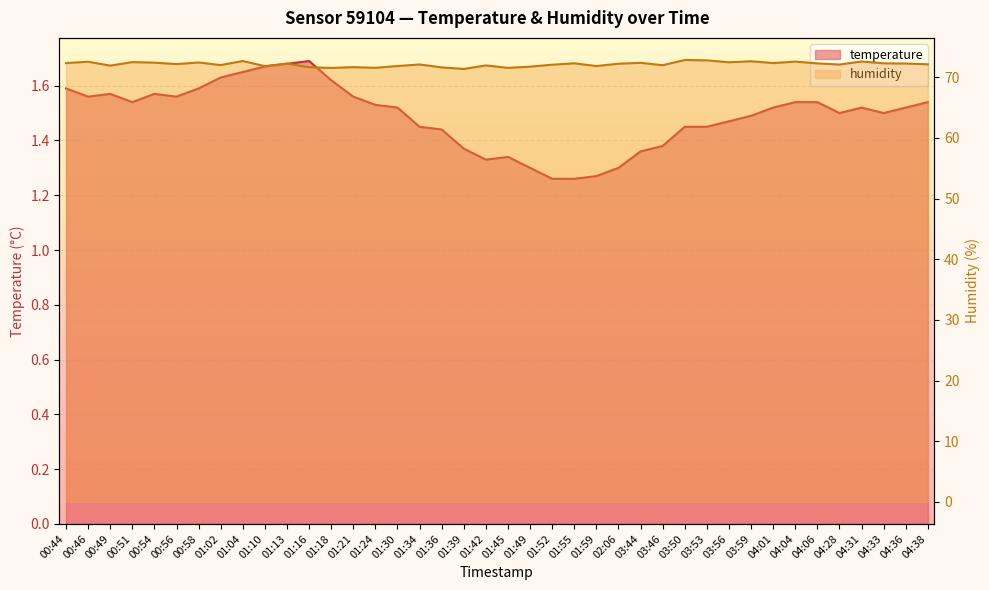

True or false: humidity has more than 1 interior local peaks.

True